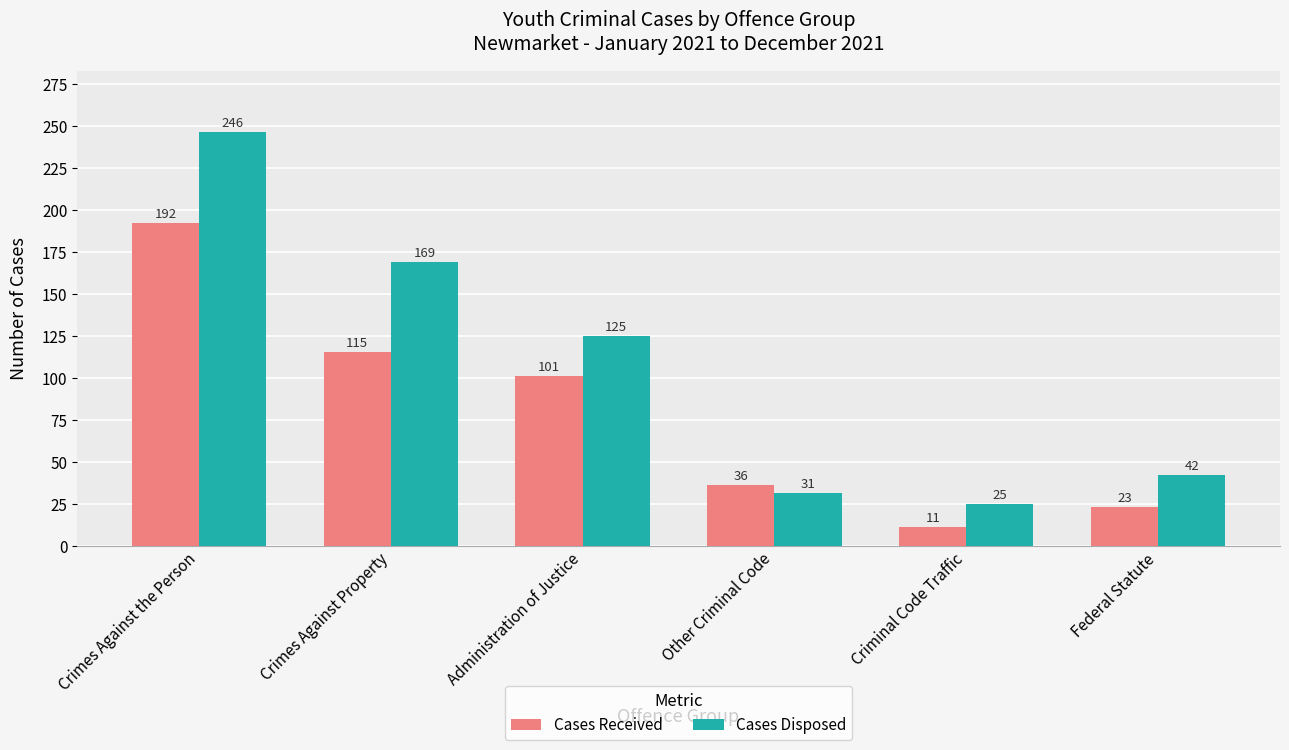

Is it true that Cases Received equals 13 at Federal Statute?

False